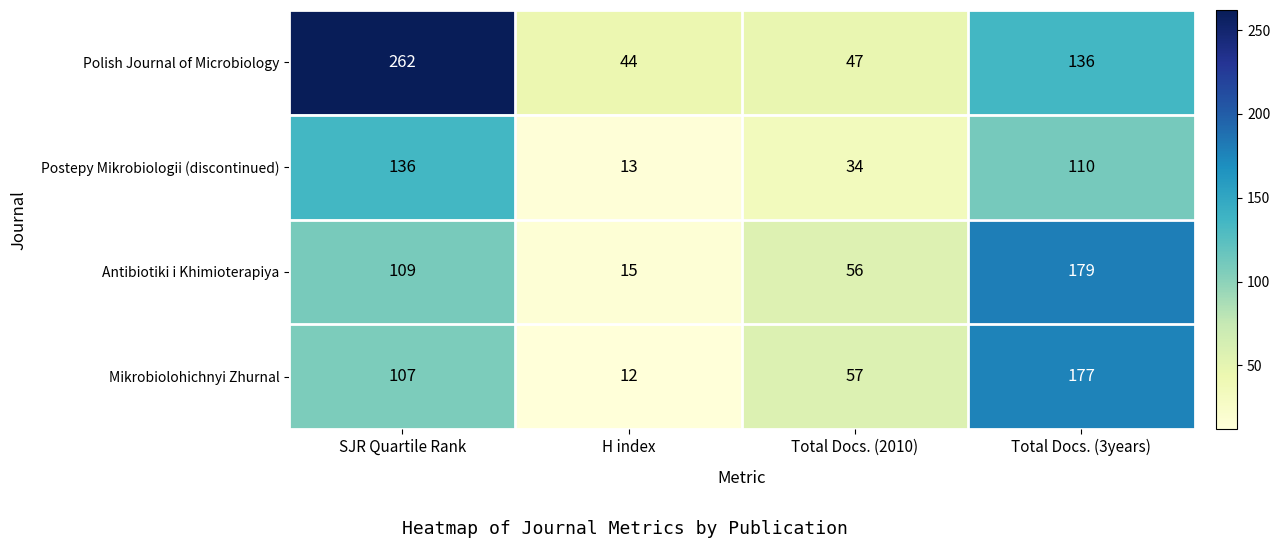

What is the difference between the highest and lowest values at Total Docs. (3years)?

69